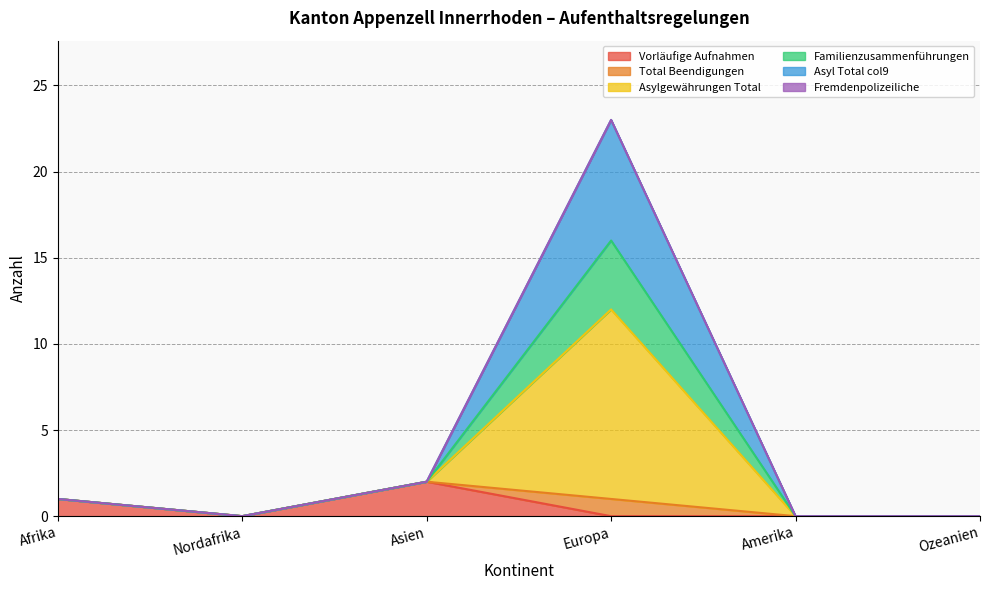

True or false: Familienzusammenführungen and Asylgewährungen Total intersect in this chart.

False